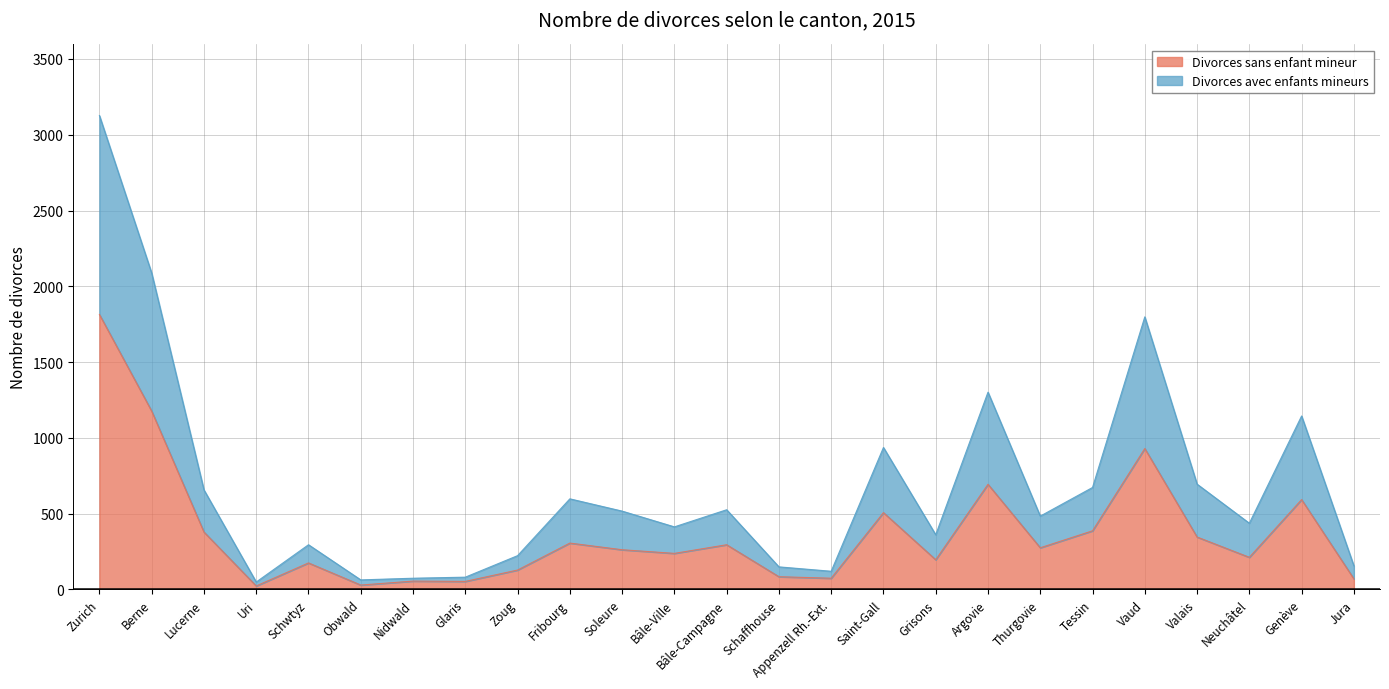

At which category is the sum across all series the highest?

Zurich